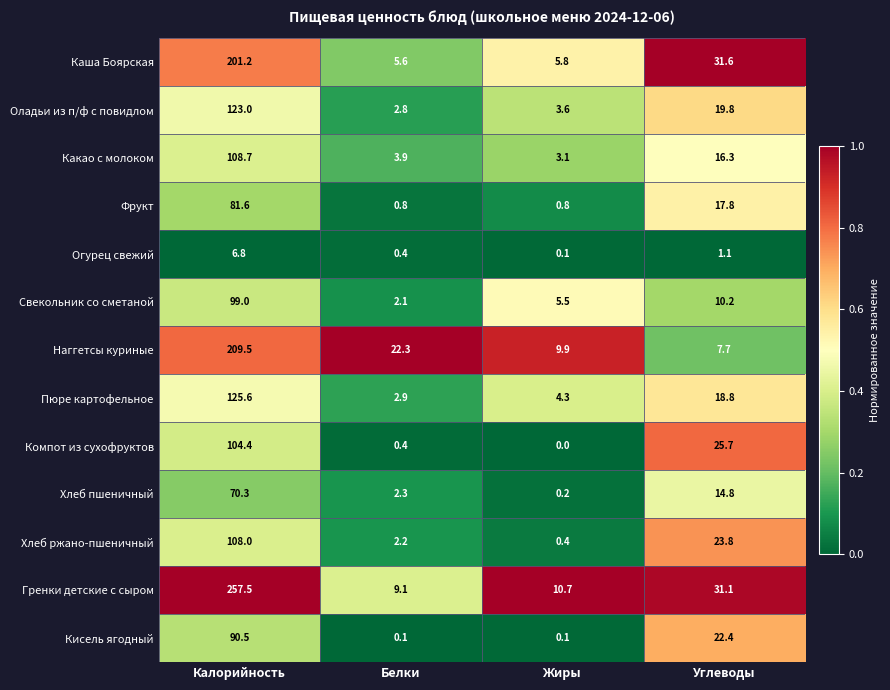

What is the total value across all series at Жиры?

44.5